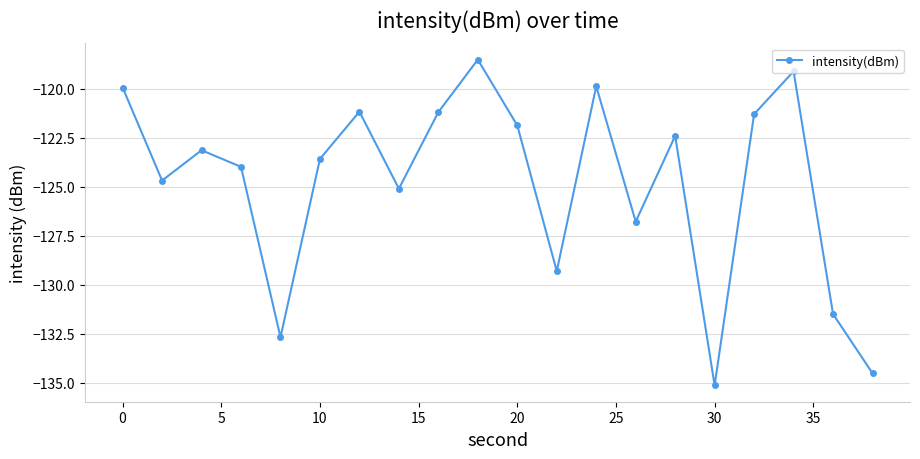

What is the value of the 5th point from the left?

-132.7